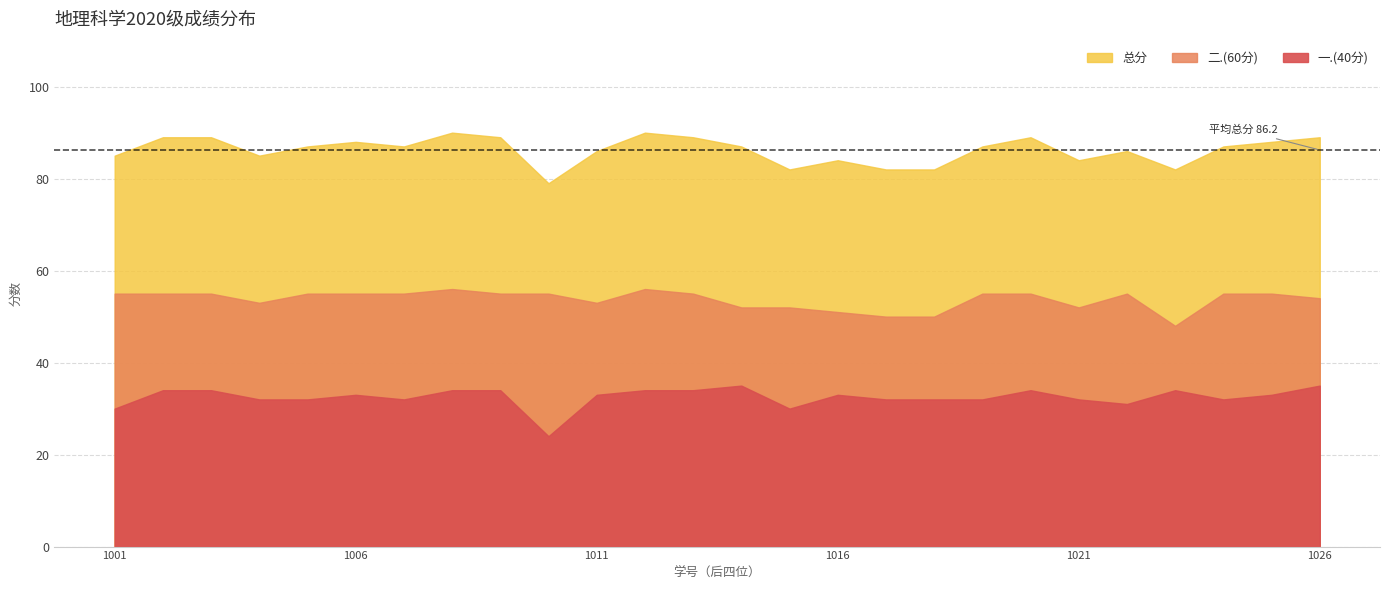

In 一.(40分), how many points are lower than both neighbors (excluding endpoints)?

5